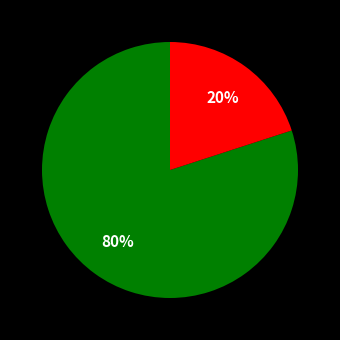

Is there a majority slice in this chart?

Yes